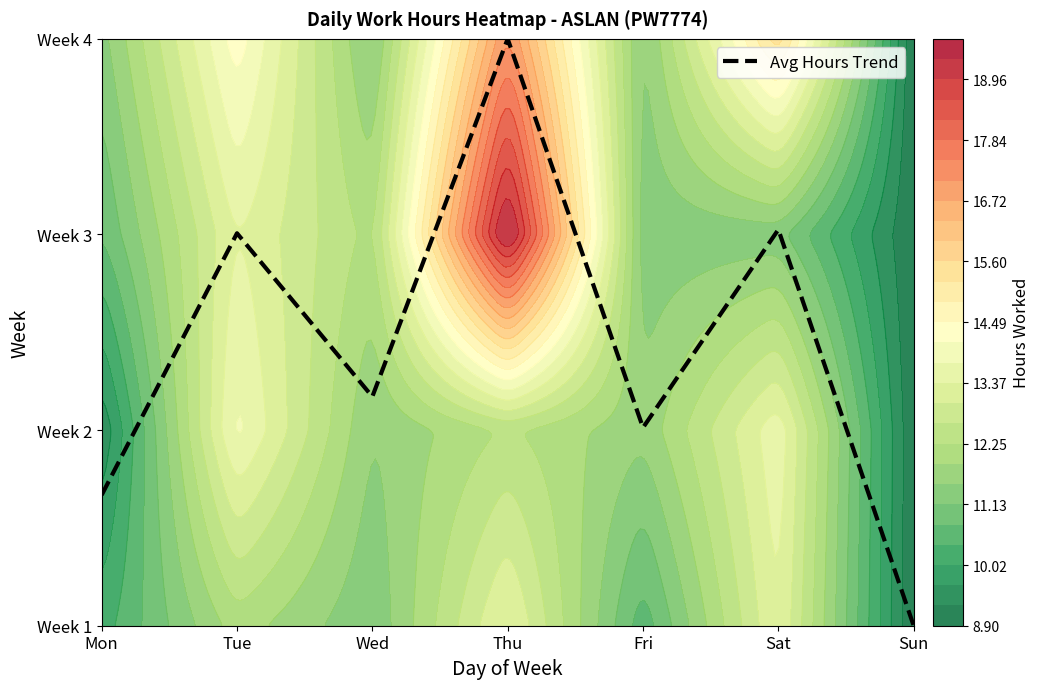

Rank the categories by value from highest to lowest.

Thu, Sat, Tue, Wed, Fri, Mon, Sun